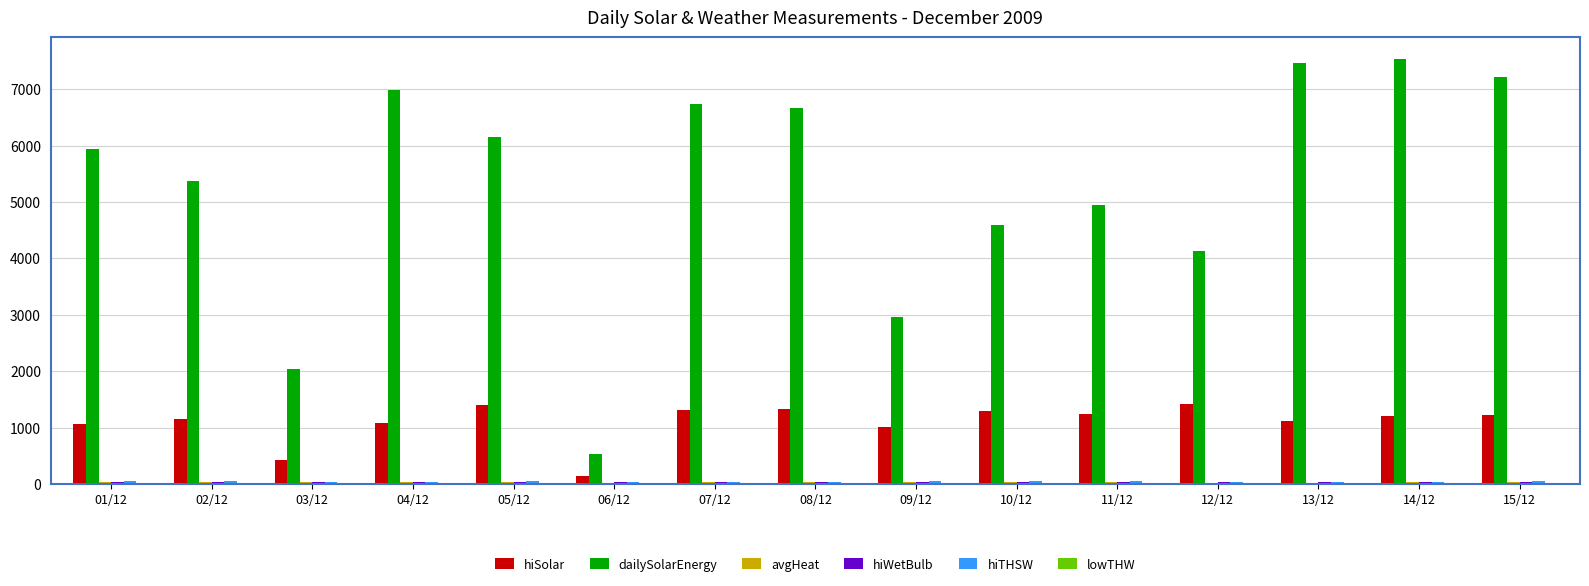

What is the maximum value shown in the chart?

7543.0